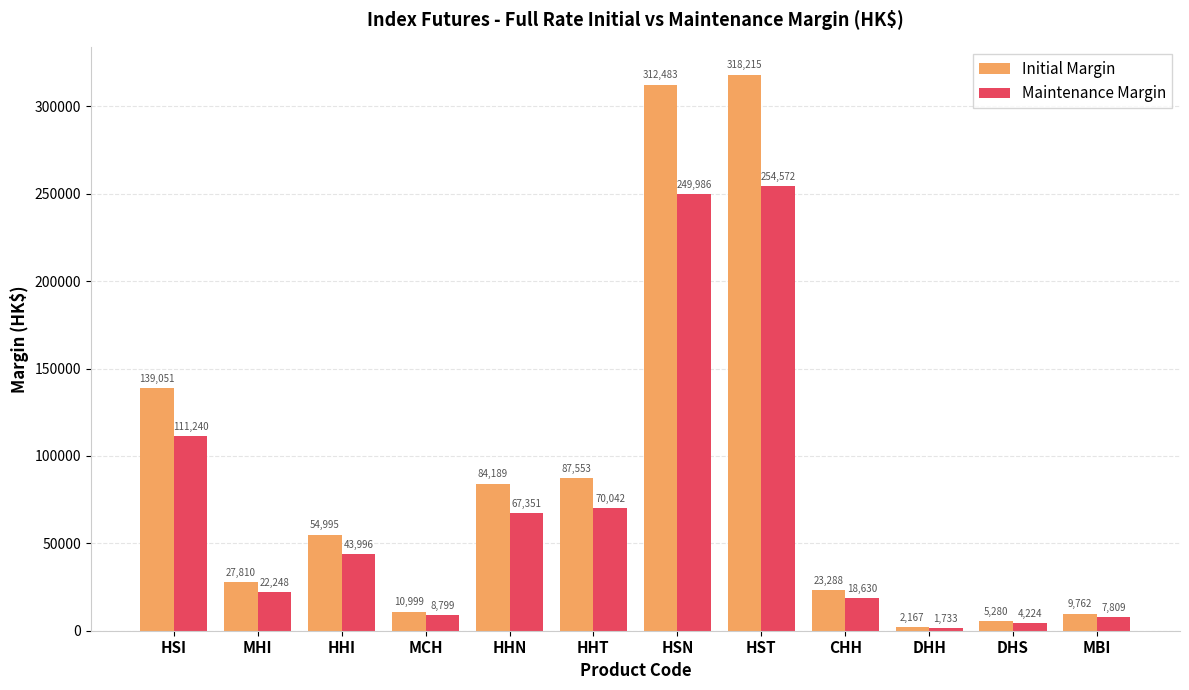

Which series has the largest range (max minus min)?

Initial Margin